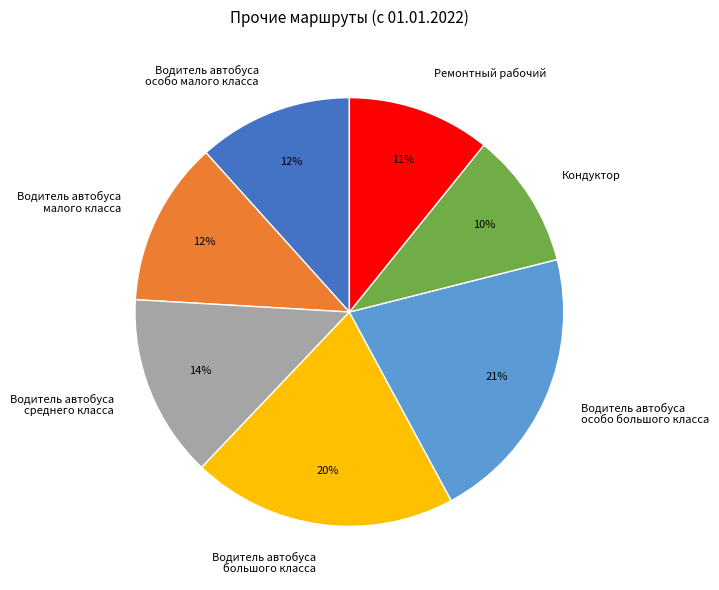

What is the largest slice in the pie chart?

Водитель автобуса особо большого класса